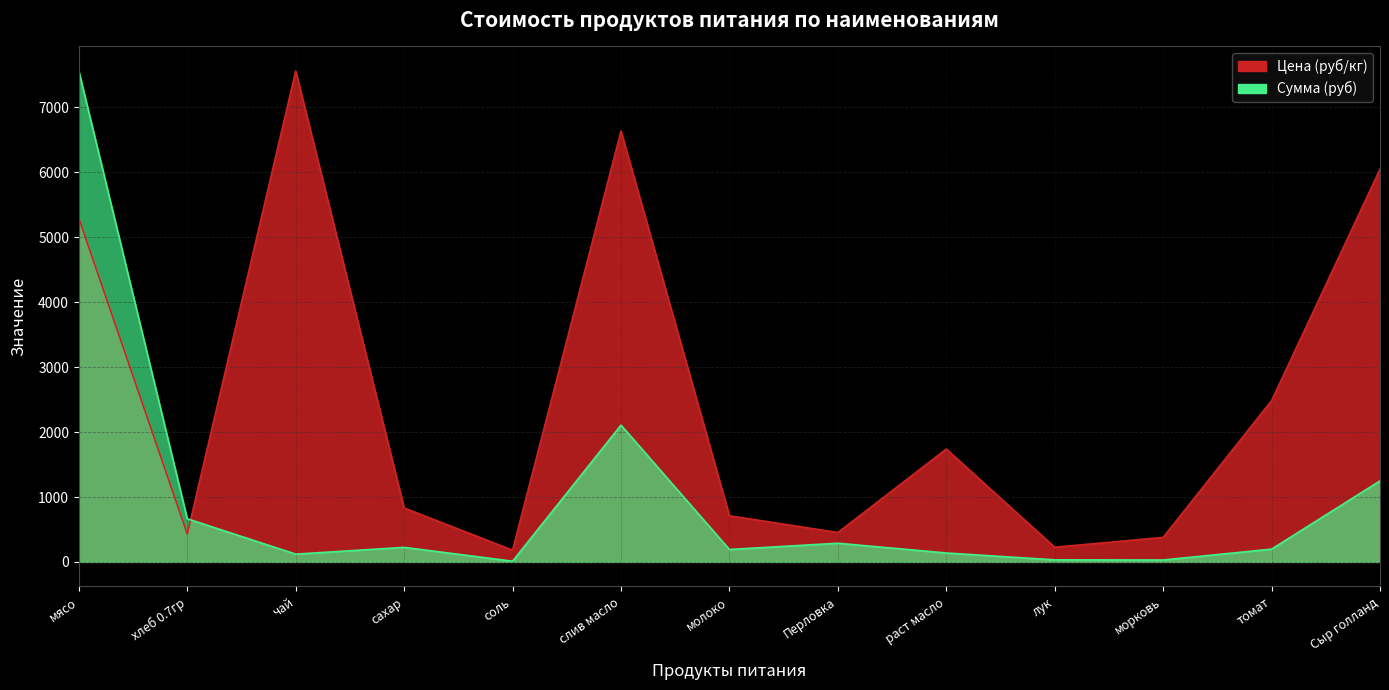

How many values in the Сумма (руб) series are below 197?

6